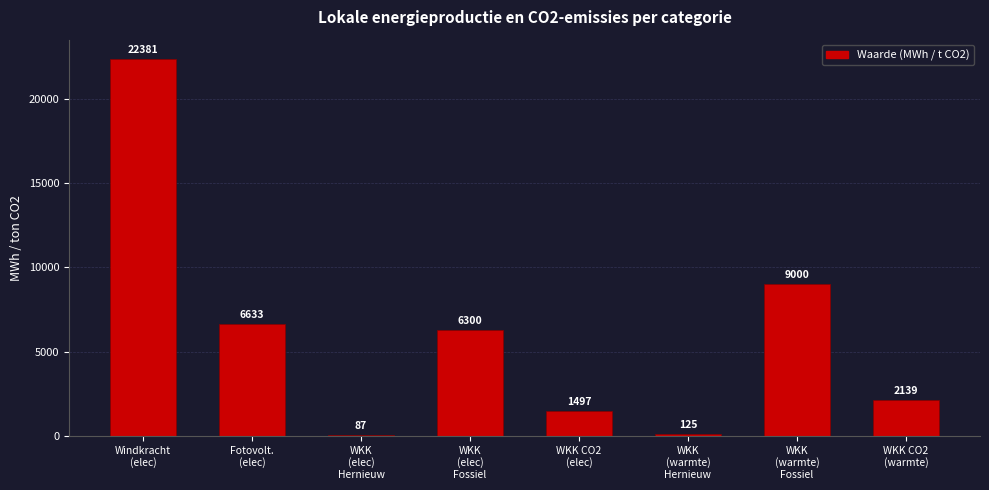

What position from the left is Fotovolt.
(elec)?

2